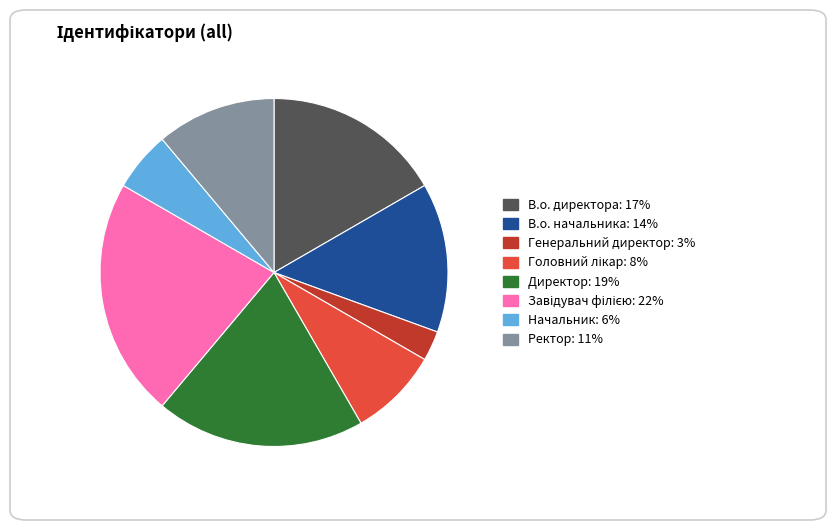

How many segments does this pie chart have?

8